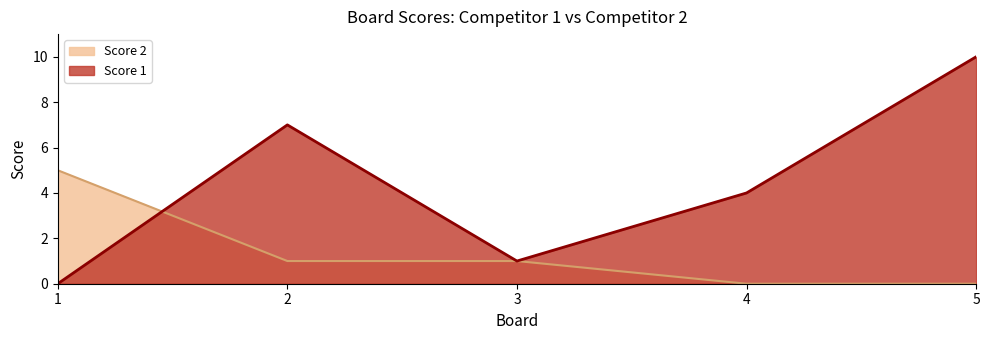

Reading right to left, extract all data points from this chart.

Score 1: 10	4	1	7	0
Score 2: 0	0	1	1	5